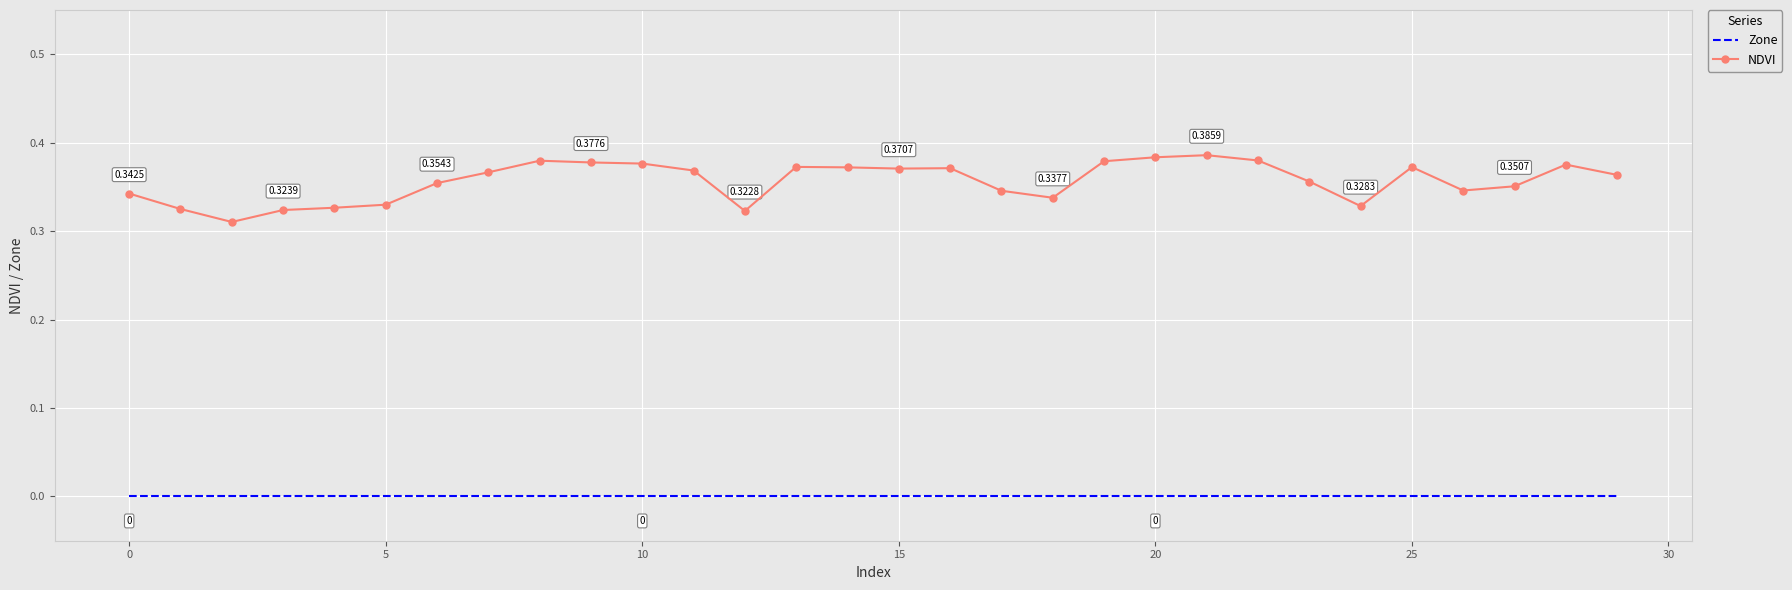

True or false: Zone and NDVI cross at least once.

False